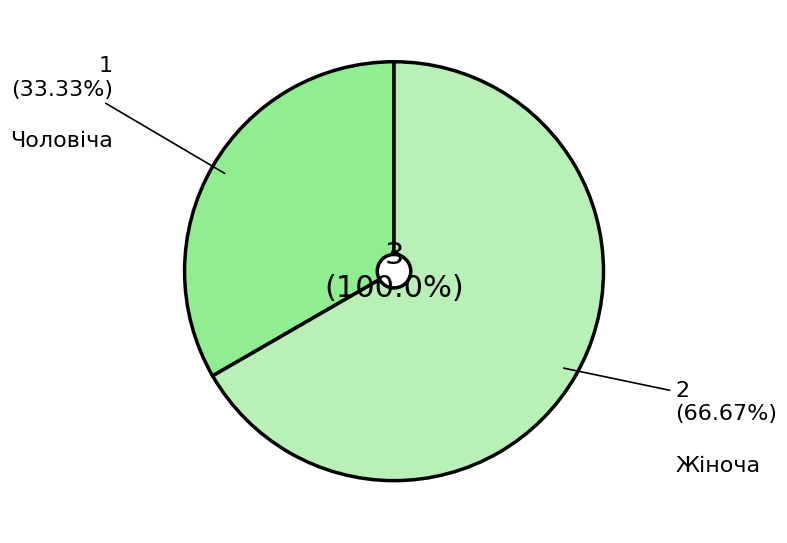

What is the total percentage of Чоловіча and Жіноча?

100.0%